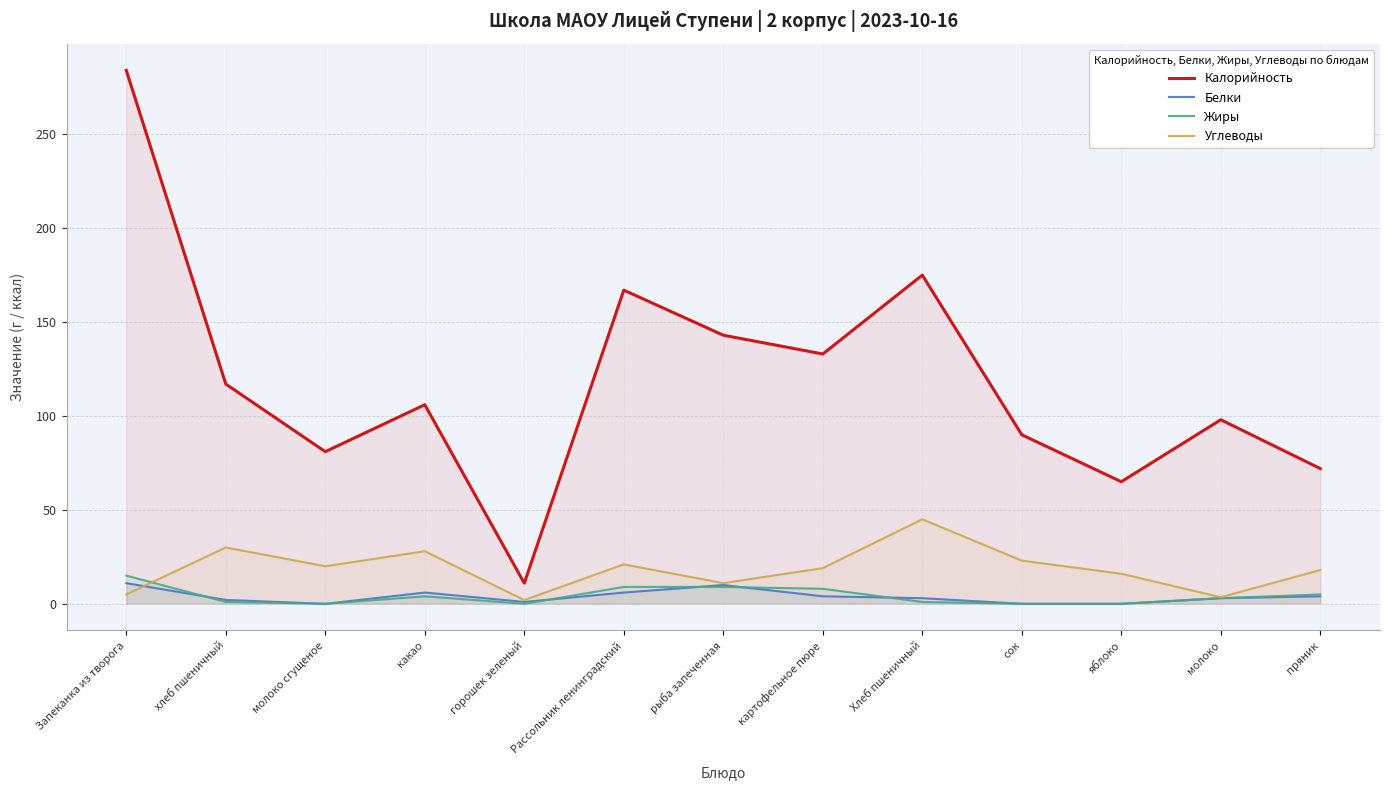

Which series changed the most between Запеканка из творога and хлеб пшеничный?

Калорийность